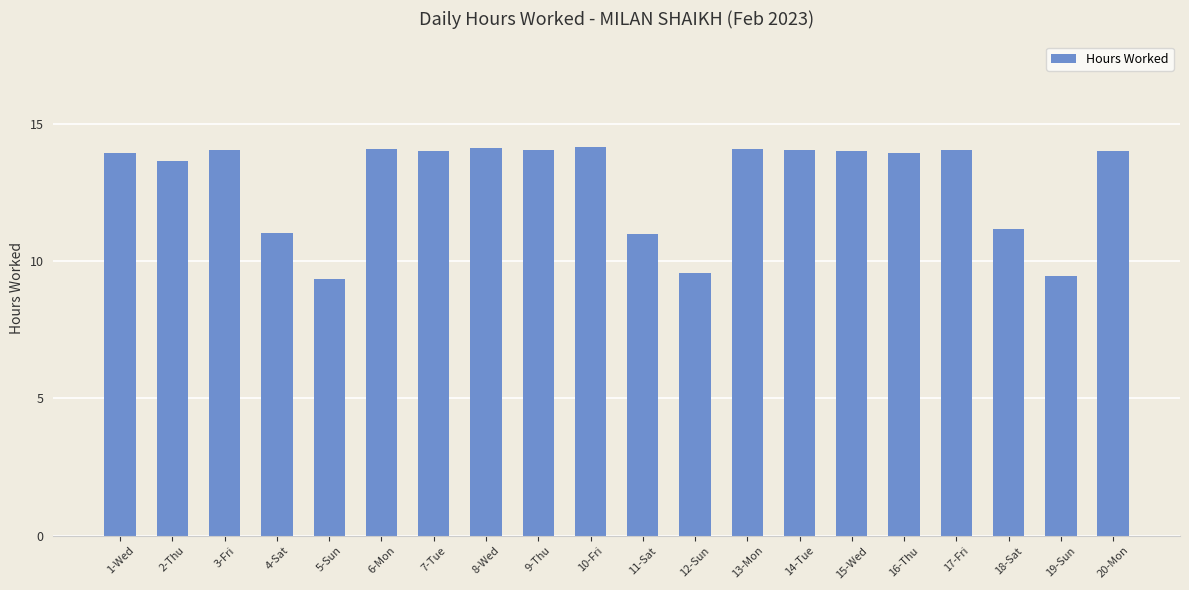

How many series are shown in this chart?

1